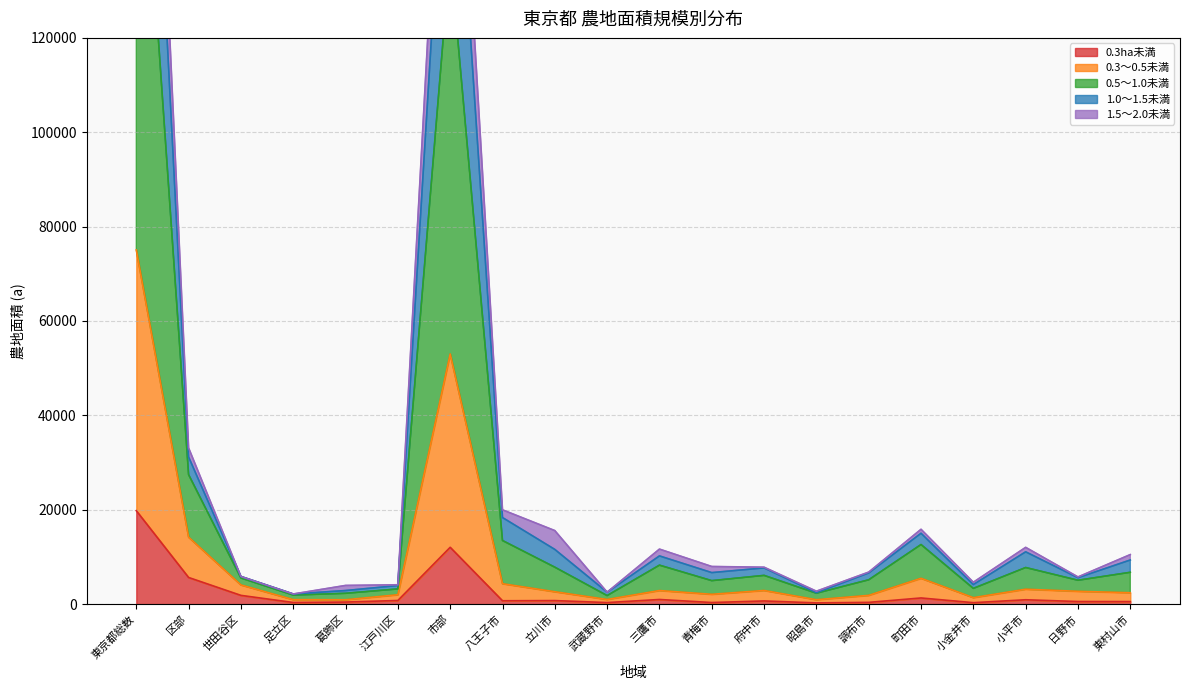

The 0.3ha未満 series shows 19797 at 東京都総数. True or false?

True